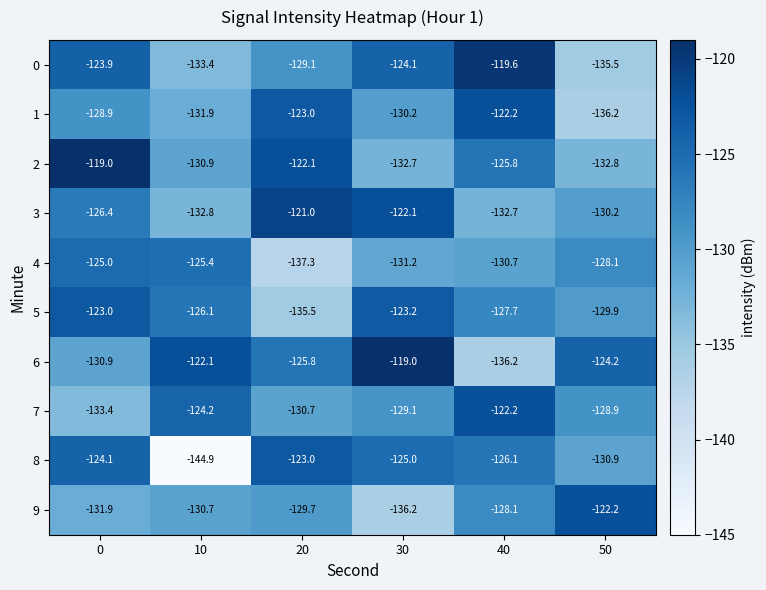

What value does the 6 series have at 20?

-125.8